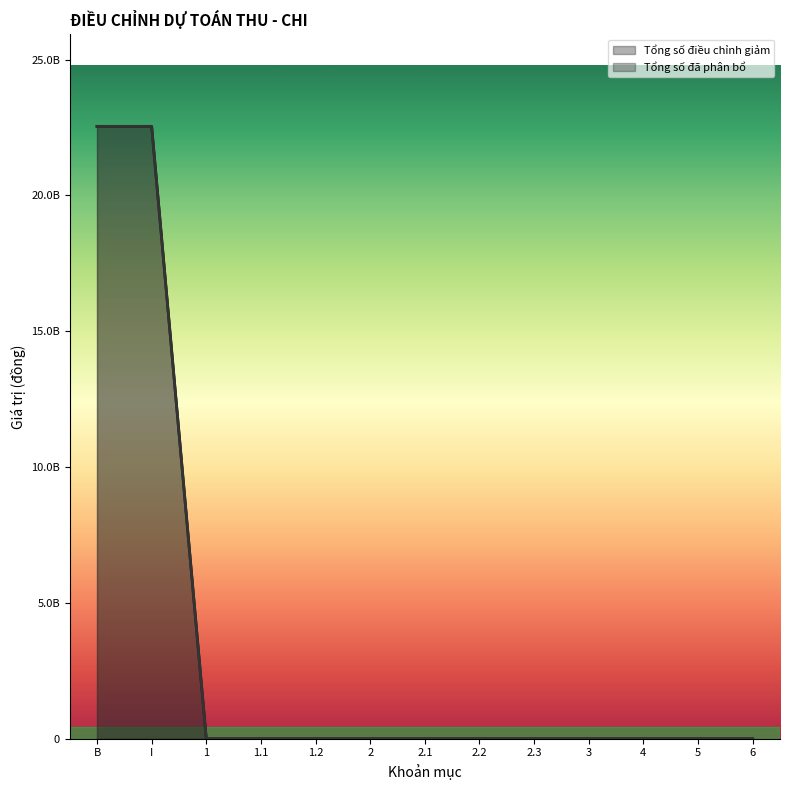

Between 5 and 6, which series saw the biggest shift?

Tổng số điều chỉnh giảm